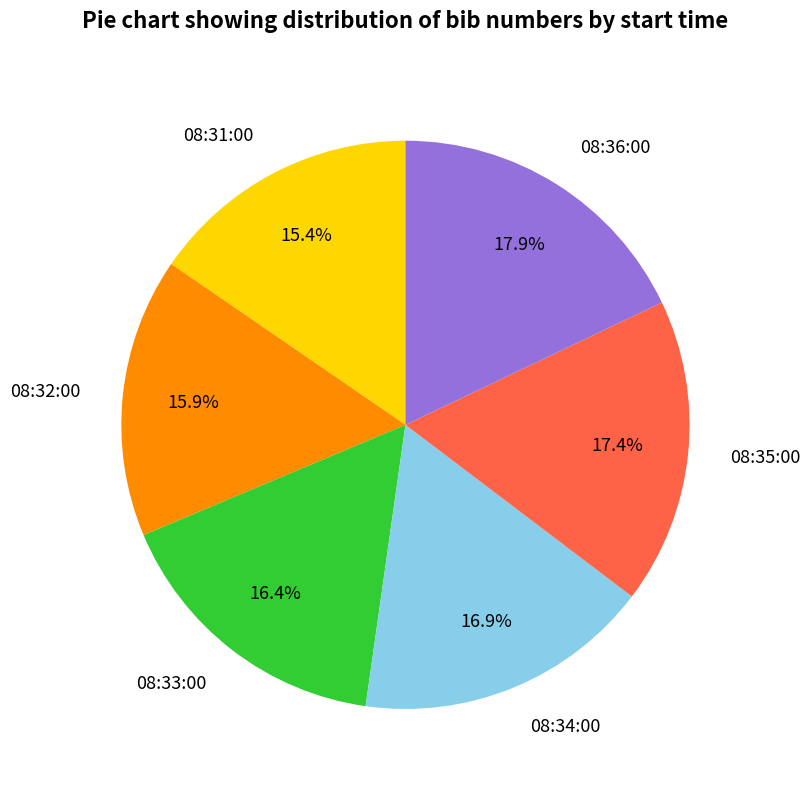

How many segments does this pie chart have?

6